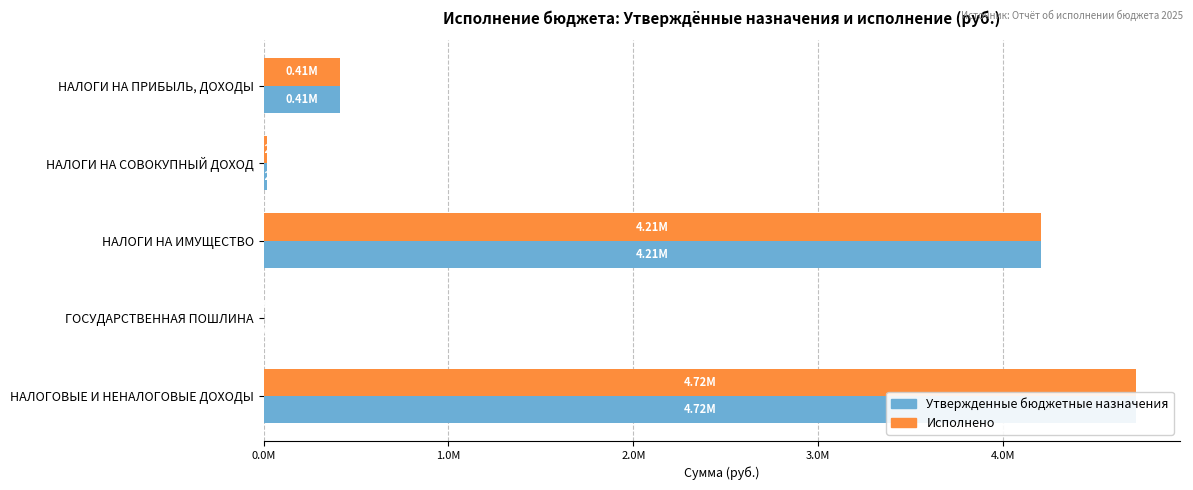

What is the total value across all series at НАЛОГОВЫЕ И НЕНАЛОГОВЫЕ ДОХОДЫ?

9442283.9